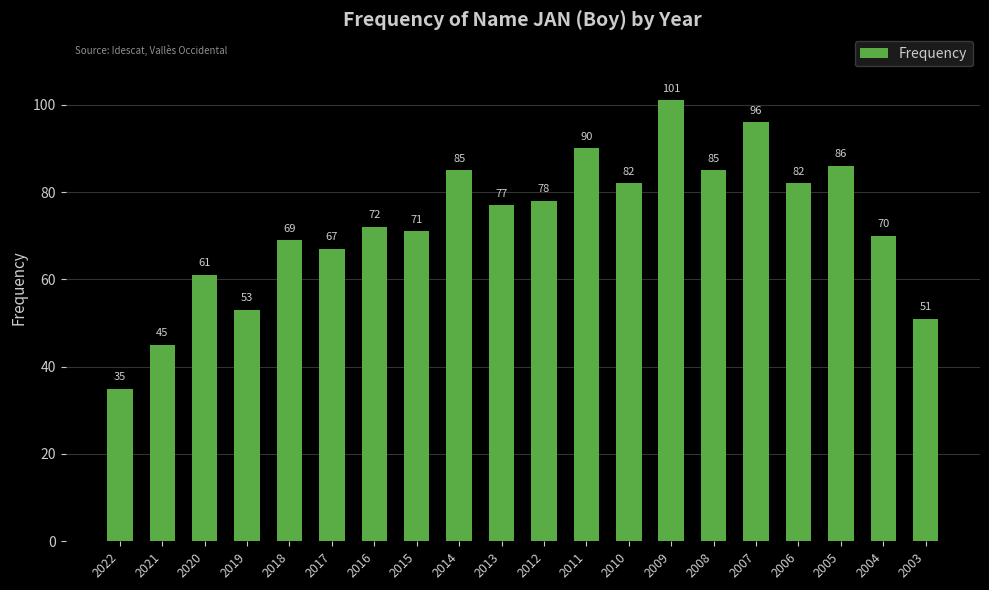

Reading left to right, what are all the values shown in this chart?

2022=35	2021=45	2020=61	2019=53	2018=69	2017=67	2016=72	2015=71	2014=85	2013=77	2012=78	2011=90	2010=82	2009=101	2008=85	2007=96	2006=82	2005=86	2004=70	2003=51